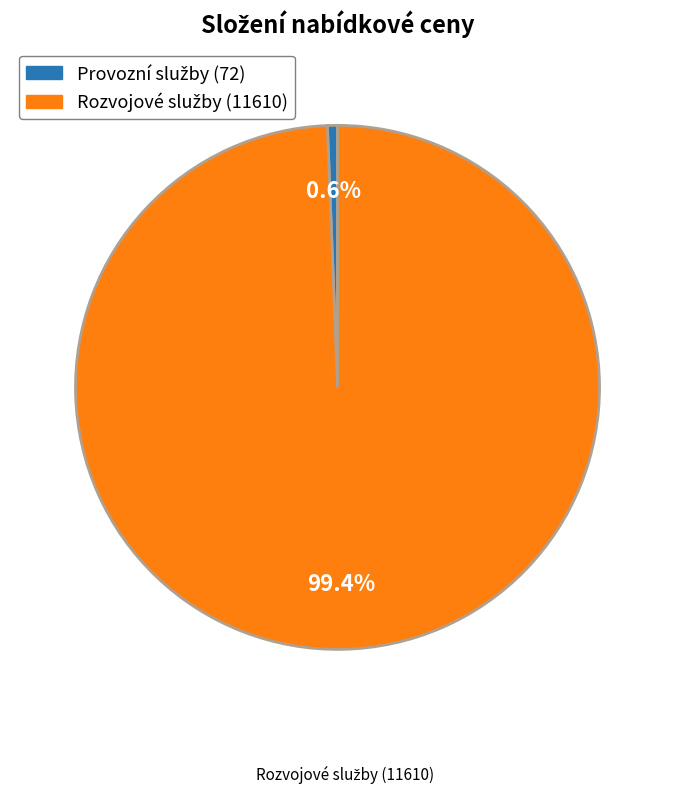

Does any single category account for the majority?

Yes